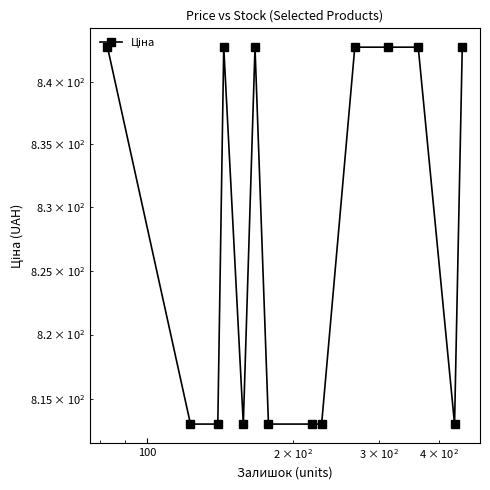

How many points are higher than both their immediate neighbors (excluding endpoints)?

2